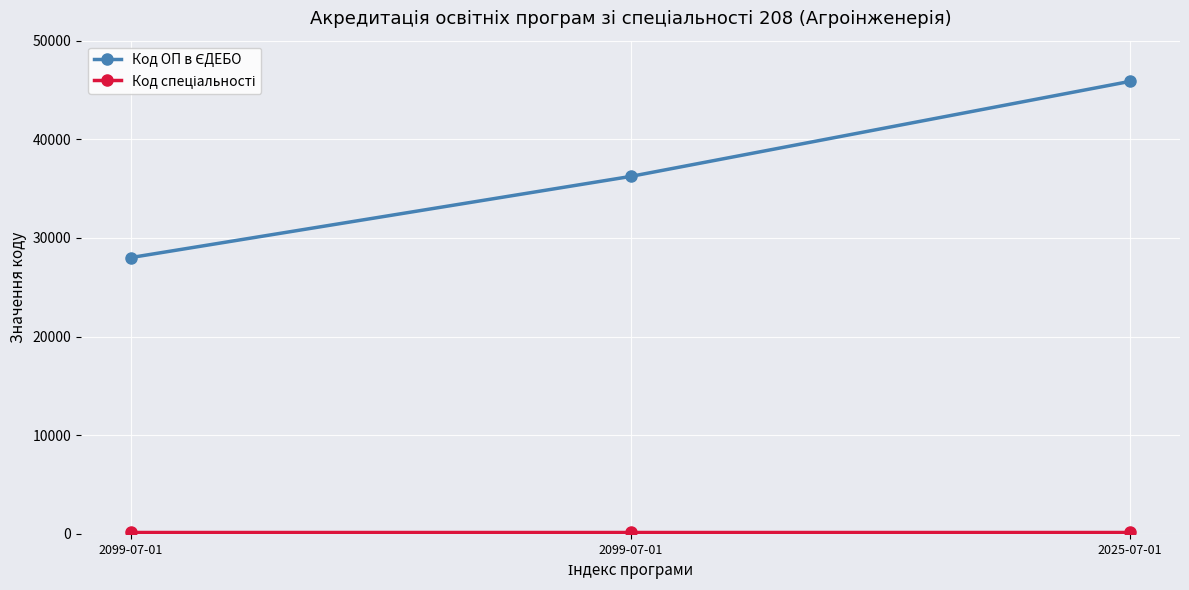

Reading right to left, what are all the values shown in this chart?

Код ОП в ЄДЕБО: 45874	36236	28015
Код спеціальності: 208	208	208